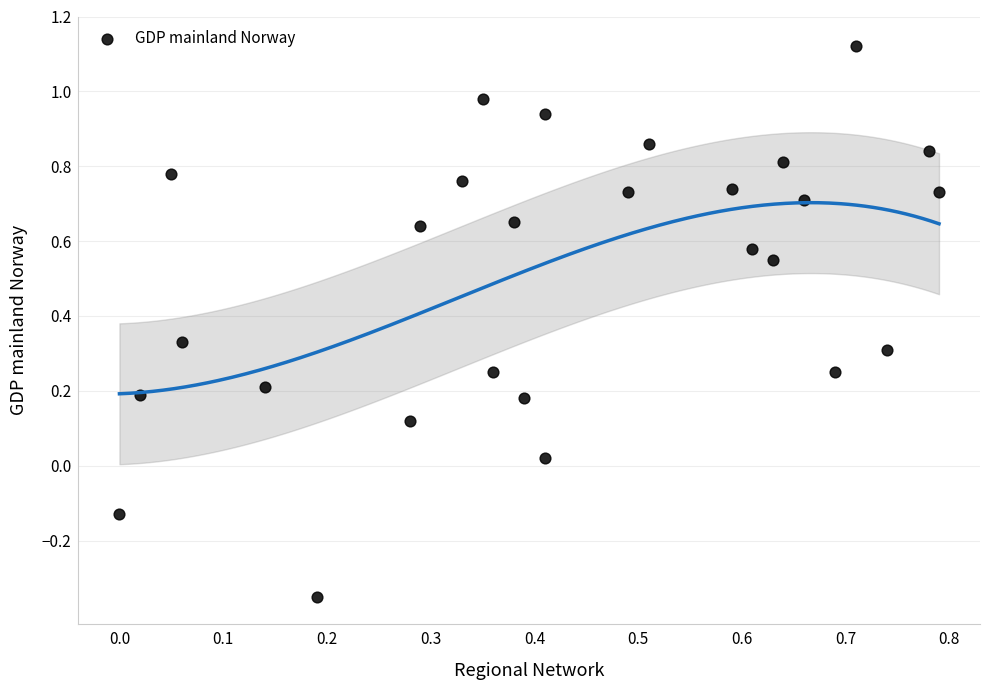

What is the range of Y values (max minus min)?

1.5